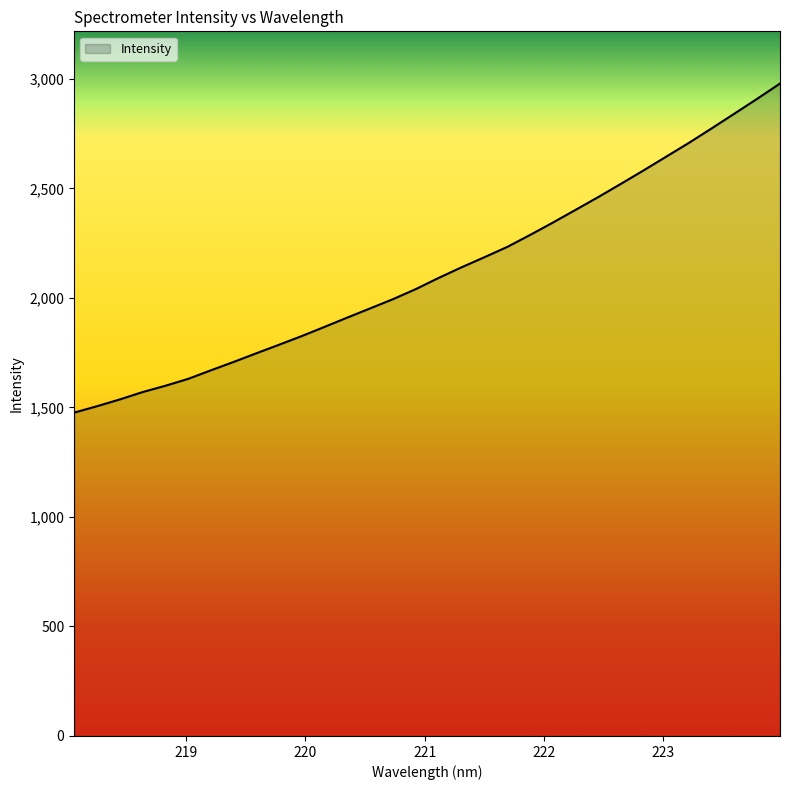

What is the maximum value shown in the chart?

2978.3